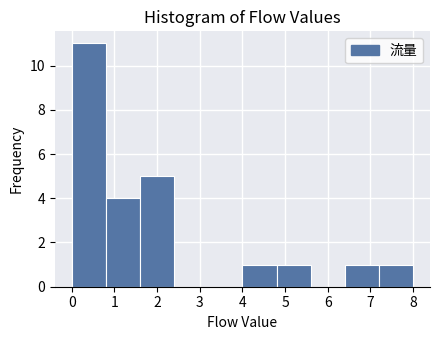

Reading left to right, transcribe this chart: for each bar, give the range it covers on the x-axis and its height. The values are not printed on the chart, so give them approximately, as read against the axis.

0.0 to 0.8: 11
0.8 to 1.6: 4
1.6 to 2.4: 5
2.4 to 3.2: 0
3.2 to 4.0: 0
4.0 to 4.8: 1
4.8 to 5.6: 1
5.6 to 6.4: 0
6.4 to 7.2: 1
7.2 to 8.0: 1